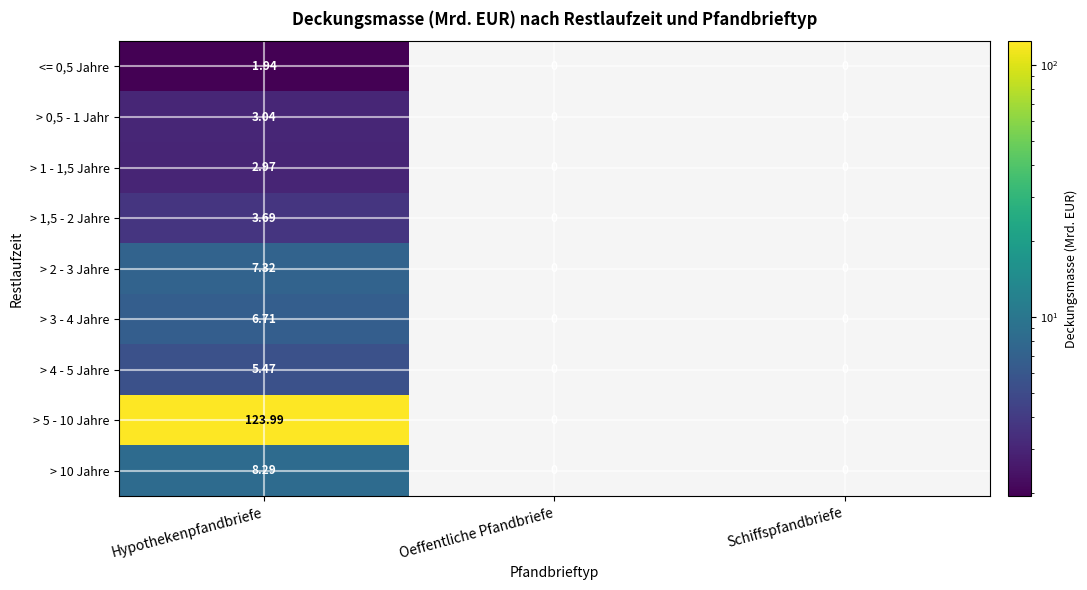

At how many categories does at least one series exceed 82?

1